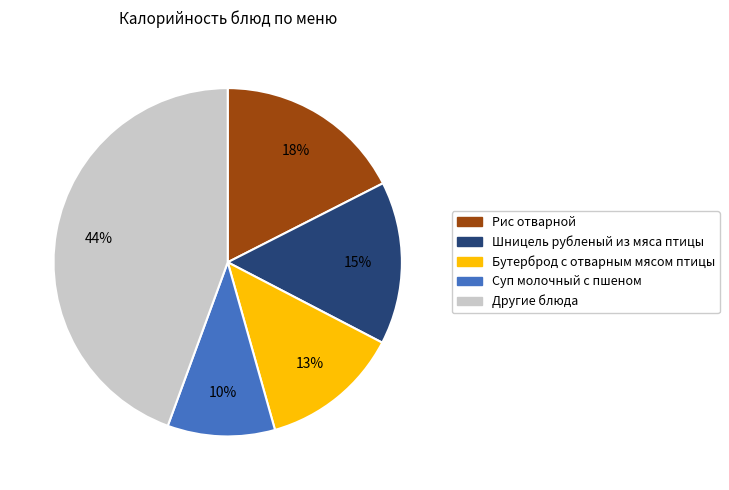

How many segments does this pie chart have?

5